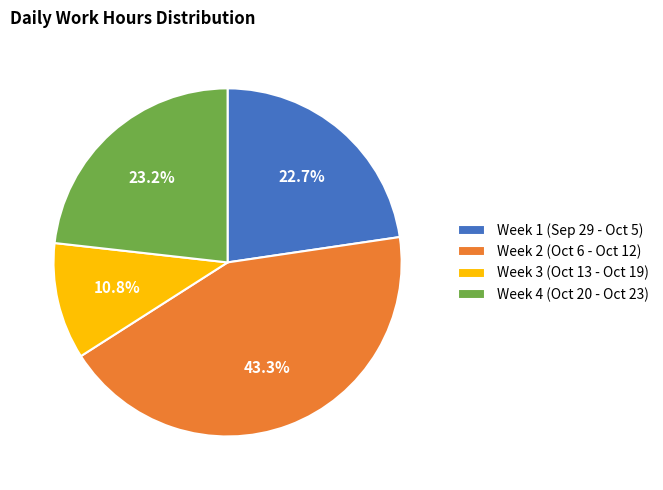

How much of the chart is everything except Week 4 (Oct 20 - Oct 23)?

76.8%